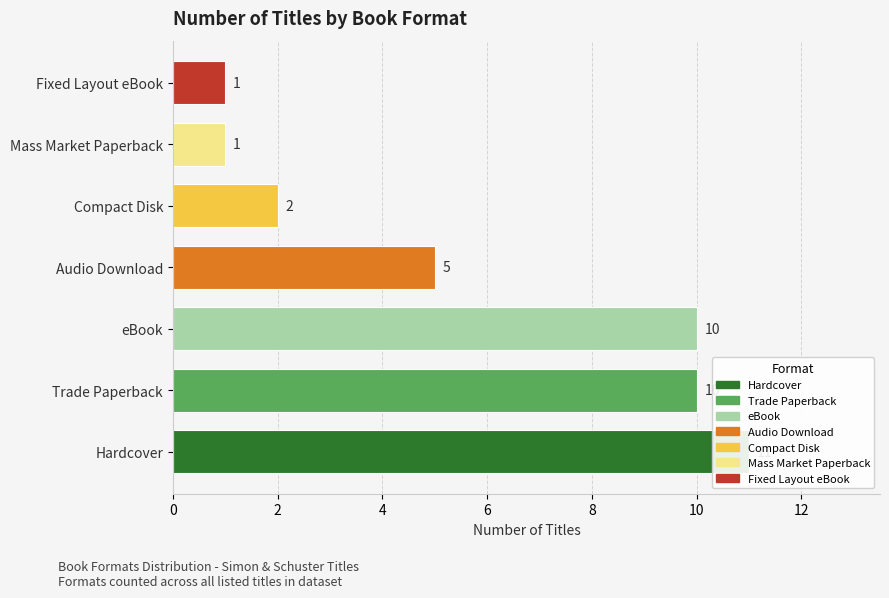

Rank the categories by value from lowest to highest.

Mass Market Paperback, Fixed Layout eBook, Compact Disk, Audio Download, Trade Paperback, eBook, Hardcover